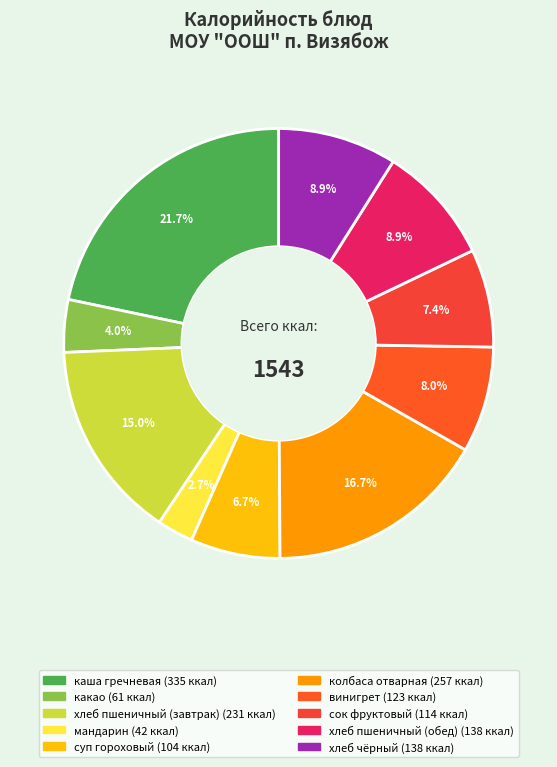

Which slice is the smallest?

мандарин